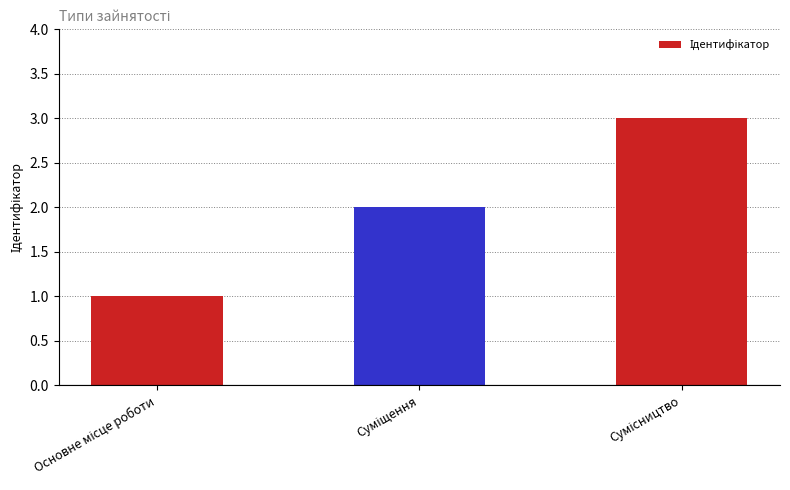

What is the maximum value shown in the chart?

3